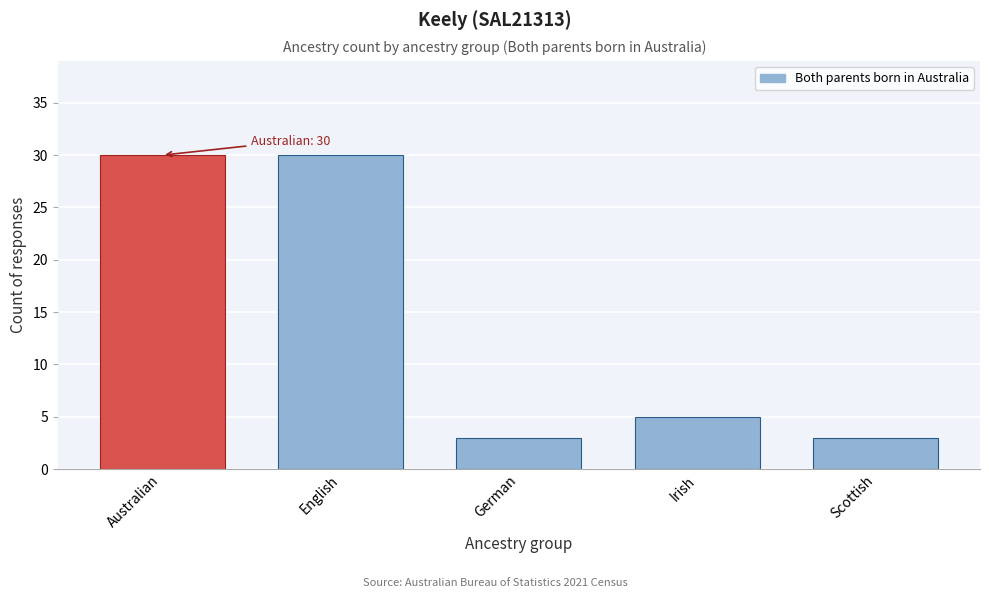

Reading right to left, what are all the values shown in this chart?

3	5	3	30	30